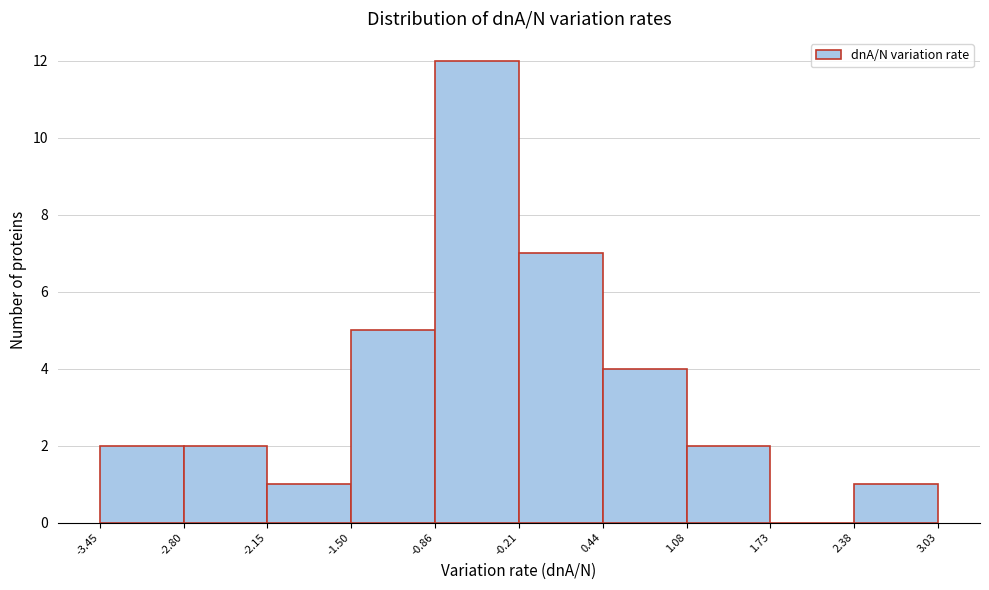

Reading left to right, list every bar in this chart as the range it spans on the x-axis followed by its height. The values are not printed on the chart, so give them approximately, as read against the axis.

-3.45 to -2.80: 2
-2.80 to -2.15: 2
-2.15 to -1.50: 1
-1.50 to -0.86: 5
-0.86 to -0.21: 12
-0.21 to 0.44: 7
0.44 to 1.08: 4
1.08 to 1.73: 2
1.73 to 2.38: 0
2.38 to 3.03: 1